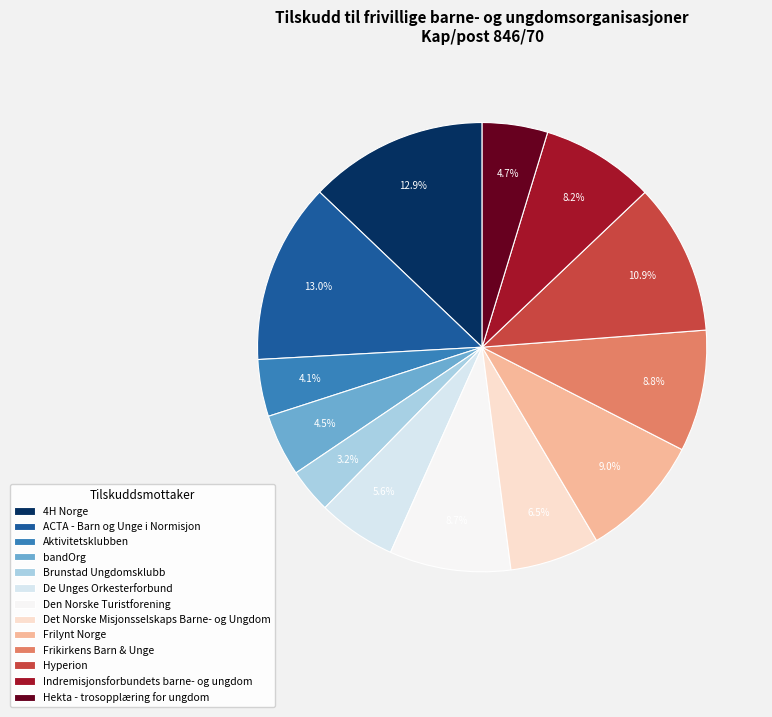

Which category has the smallest portion of the pie?

Brunstad Ungdomsklubb